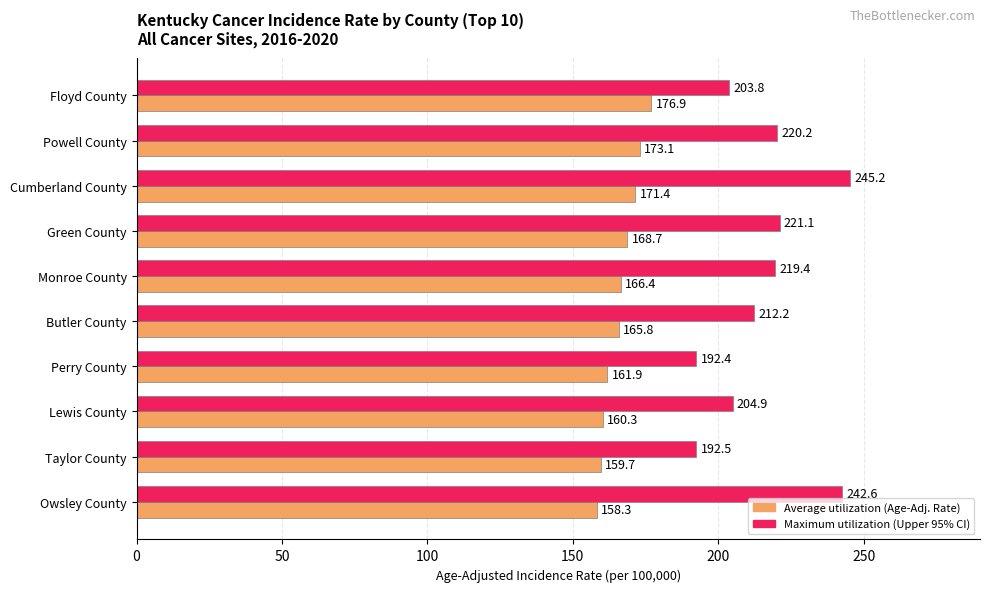

At which category is the sum across all series the highest?

Cumberland County